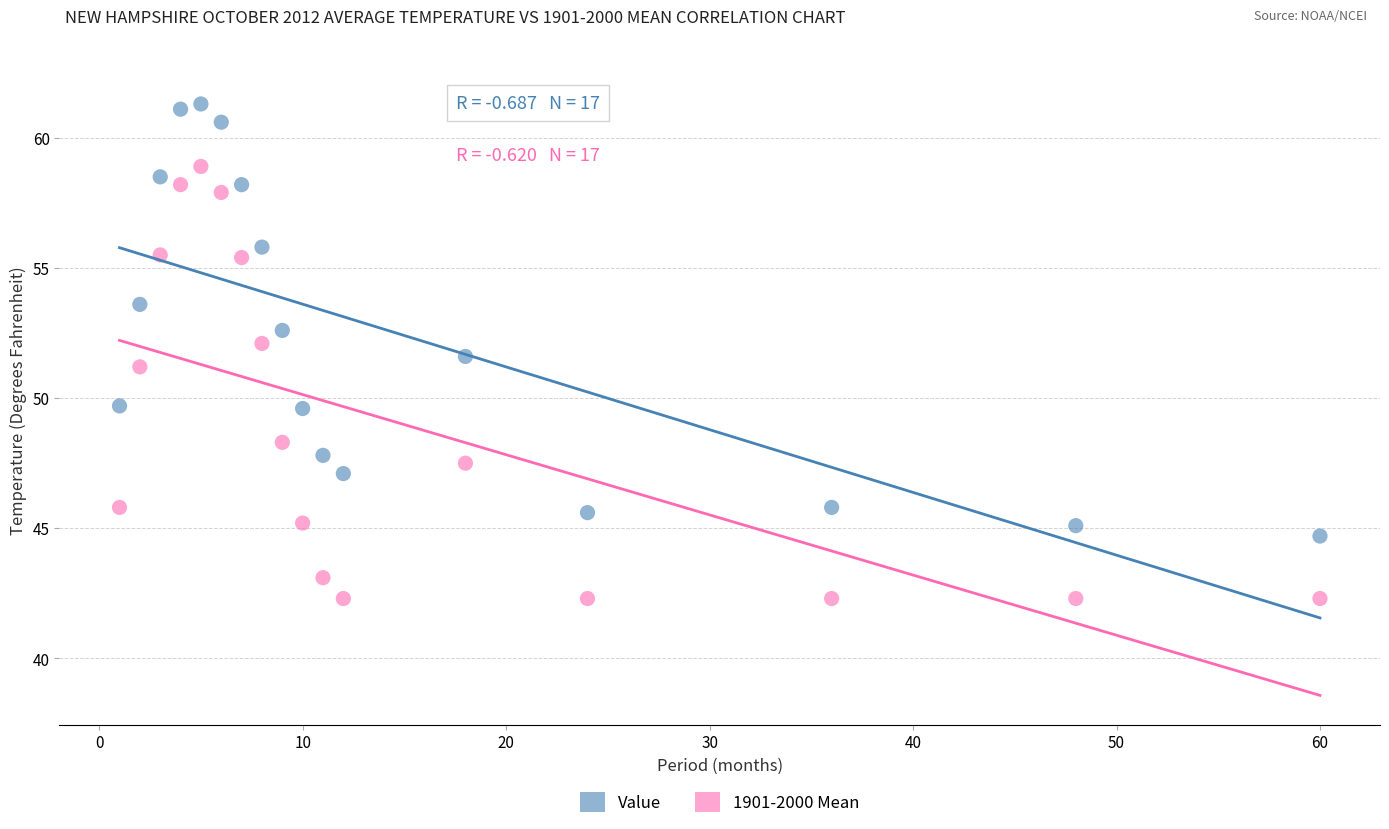

Which series reaches the minimum Y coordinate?

1901-2000 Mean